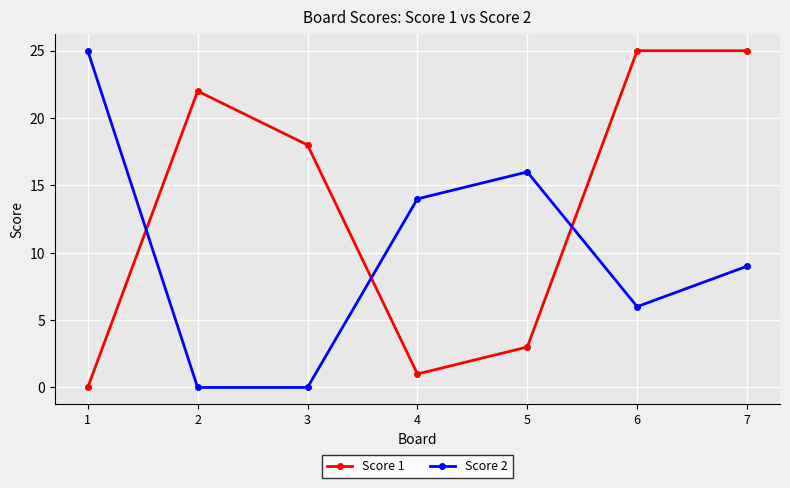

Does the chart have visible grid lines?

Yes